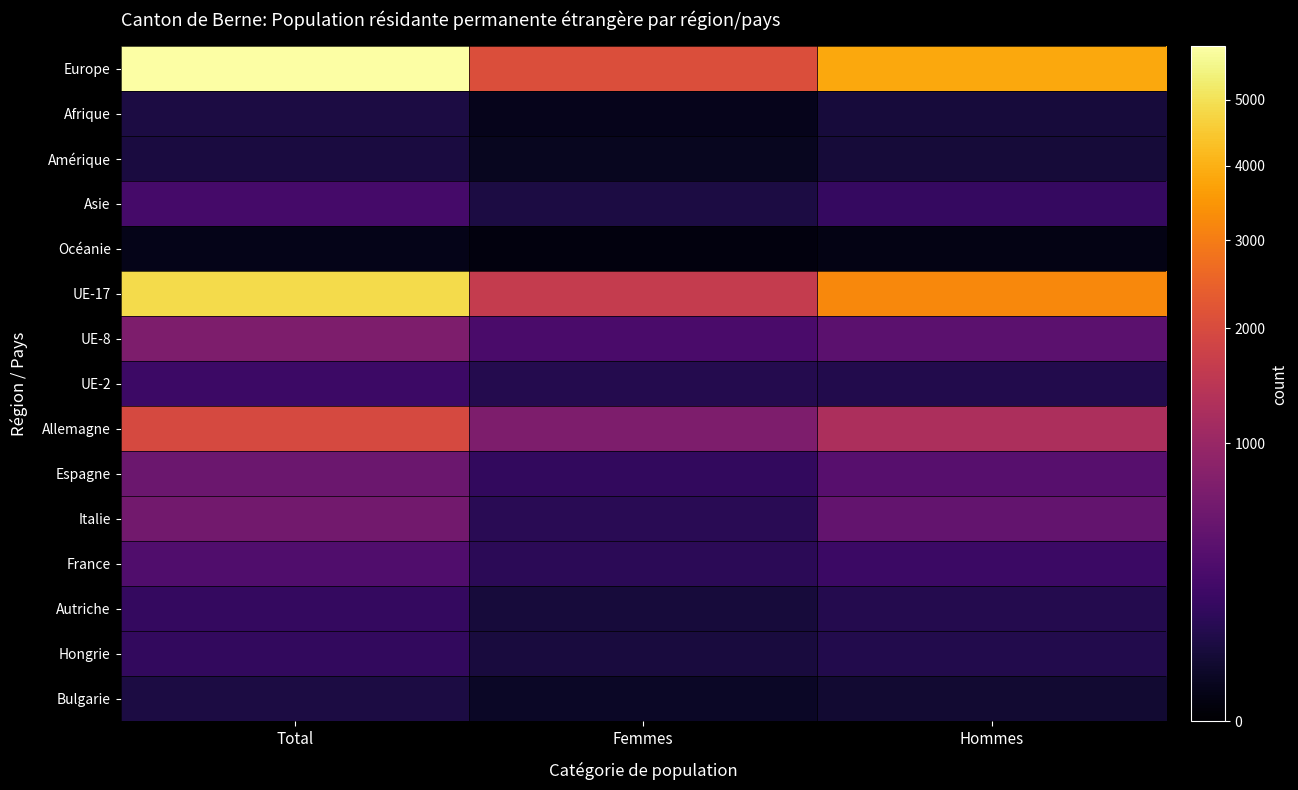

Reading left to right, list all the values displayed in this chart.

Europe: Total=5898	Femmes=2069	Hommes=3829
Afrique: Total=76	Femmes=14	Hommes=62
Amérique: Total=75	Femmes=18	Hommes=57
Asie: Total=254	Femmes=79	Hommes=175
Océanie: Total=12	Femmes=4	Hommes=8
UE-17: Total=4860	Femmes=1617	Hommes=3243
UE-8: Total=707	Femmes=291	Hommes=416
UE-2: Total=210	Femmes=110	Hommes=100
Allemagne: Total=1959	Femmes=697	Hommes=1262
Espagne: Total=537	Femmes=163	Hommes=374
Italie: Total=600	Femmes=127	Hommes=473
France: Total=334	Femmes=132	Hommes=202
Autriche: Total=174	Femmes=65	Hommes=109
Hongrie: Total=166	Femmes=67	Hommes=99
Bulgarie: Total=76	Femmes=29	Hommes=47